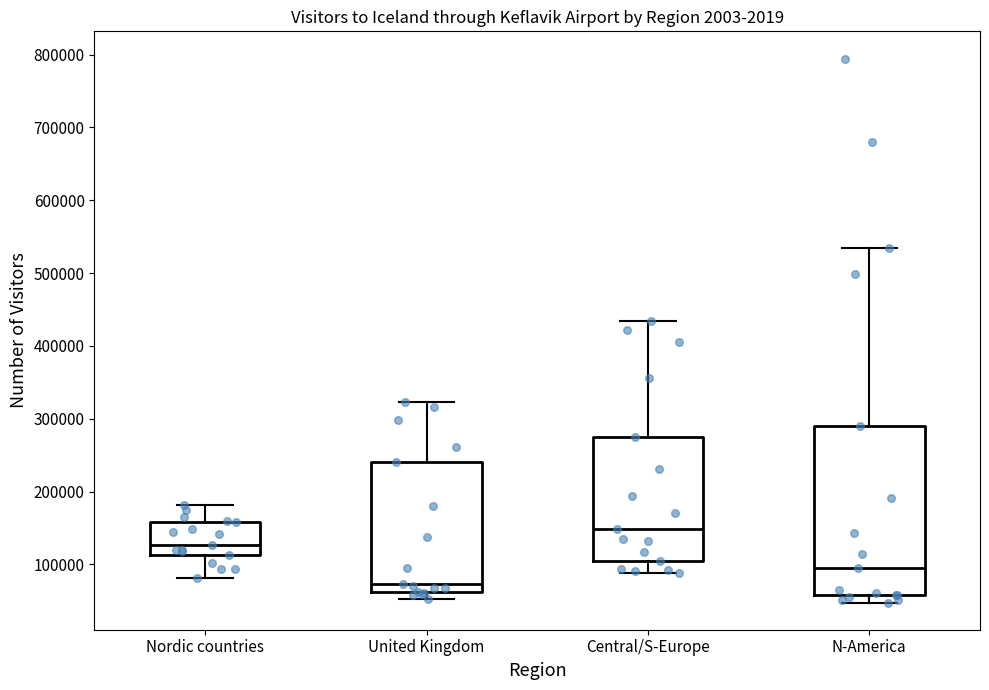

Which box's median line is the highest?

Central/S-Europe